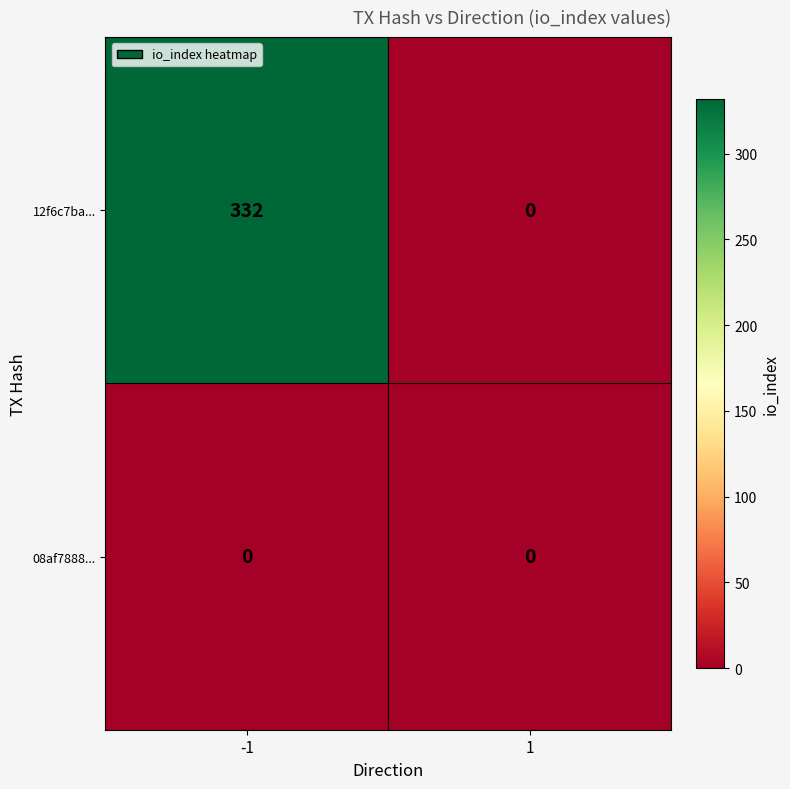

Reading left to right, list all the values displayed in this chart.

12f6c7ba...: 332	0
08af7888...: 0	0